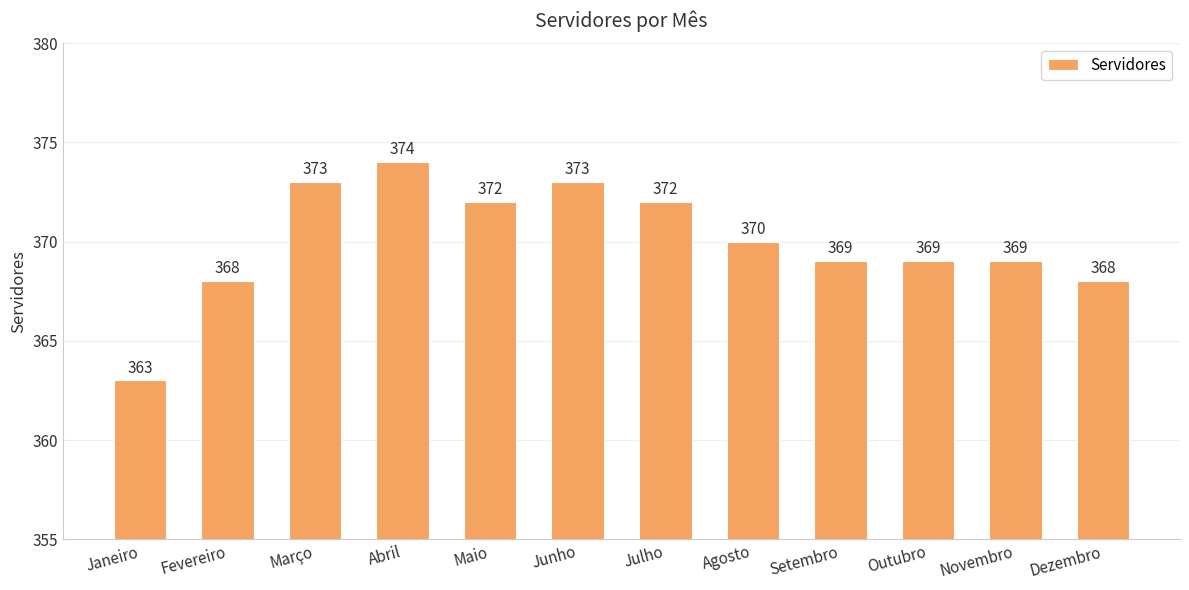

What is the maximum value shown in the chart?

374